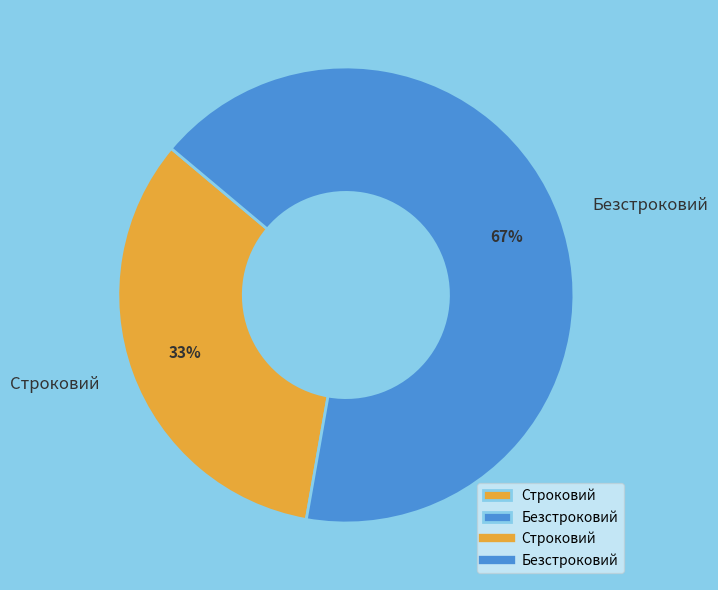

How many slices are in this pie chart?

2